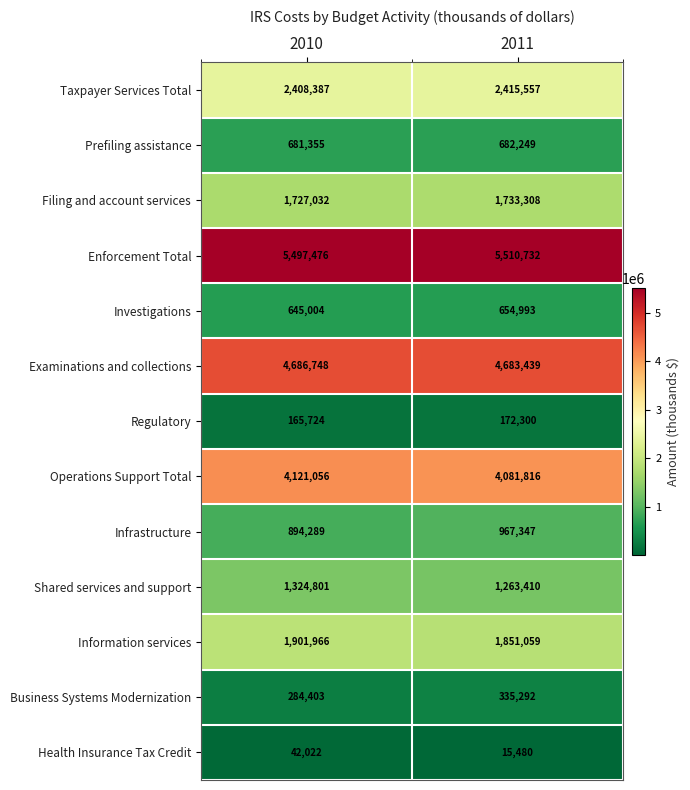

Where is Regulatory nearest to the value 169012?

2010